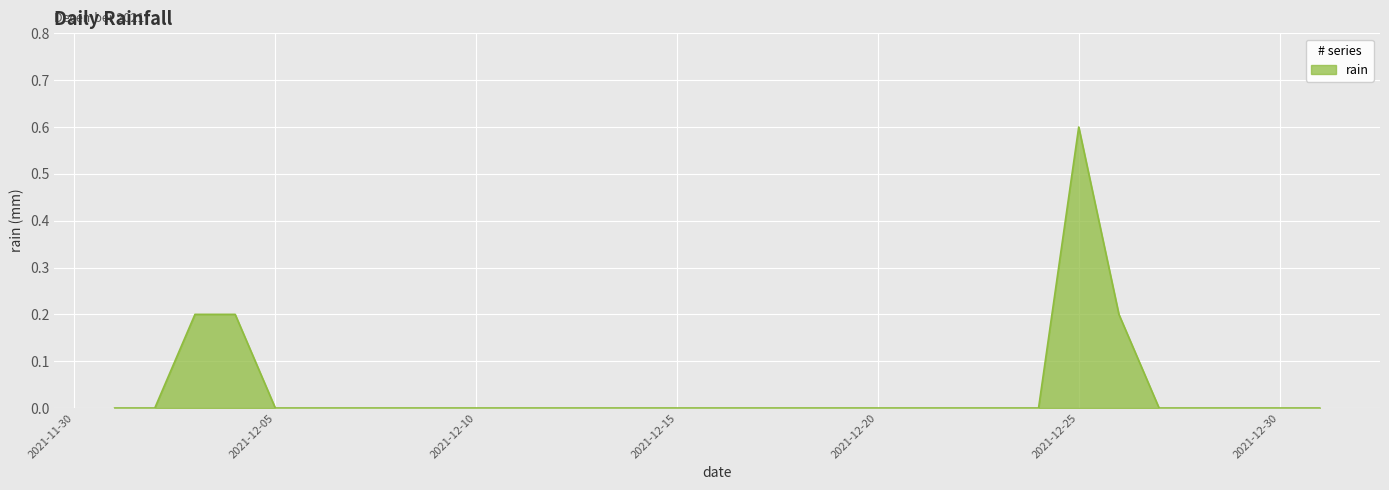

How many lines are shown in the chart?

1